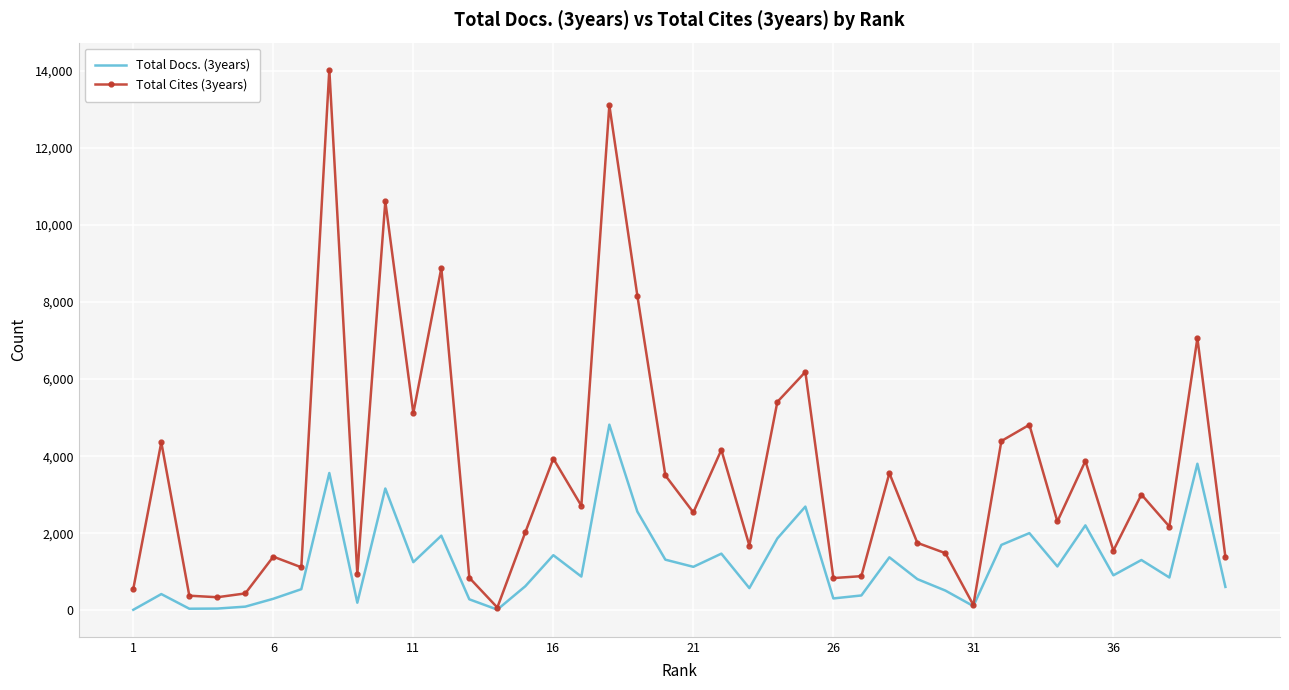

What is the minimum value shown in the chart?

14